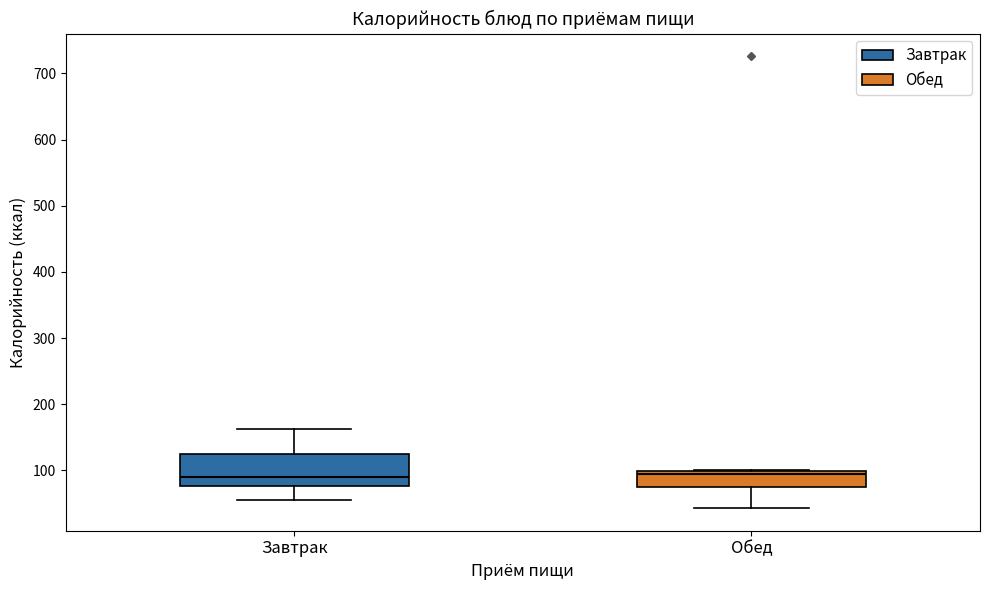

Where is the upper edge of the box for Обед on the y-axis? The values are not printed on the chart, so give them approximately, as read against the axis.

100